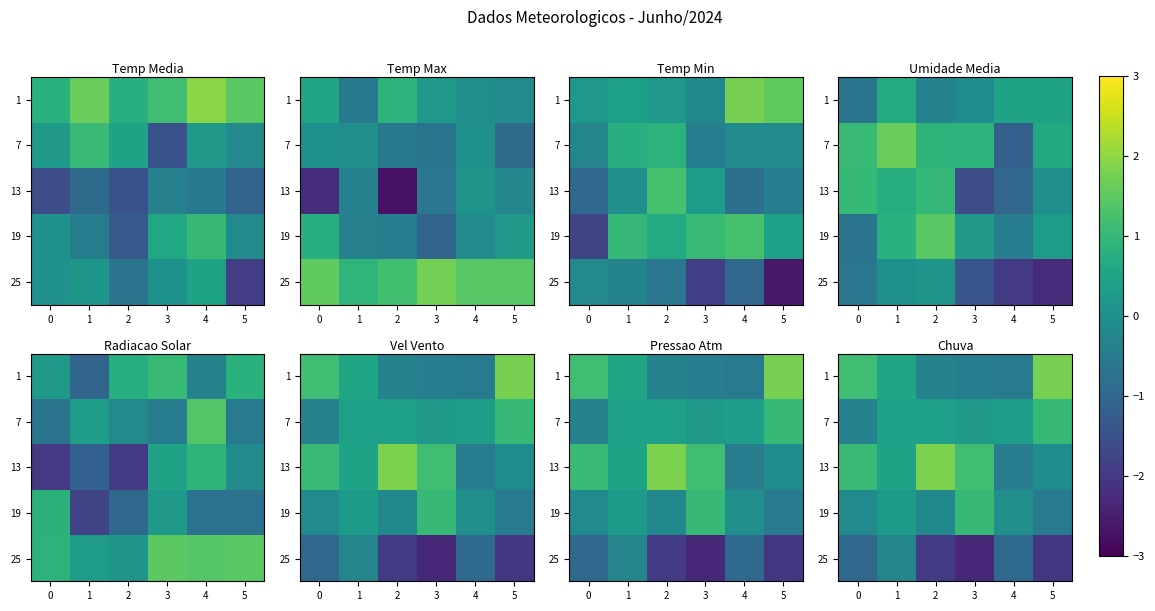

How many data points does each series have?

6